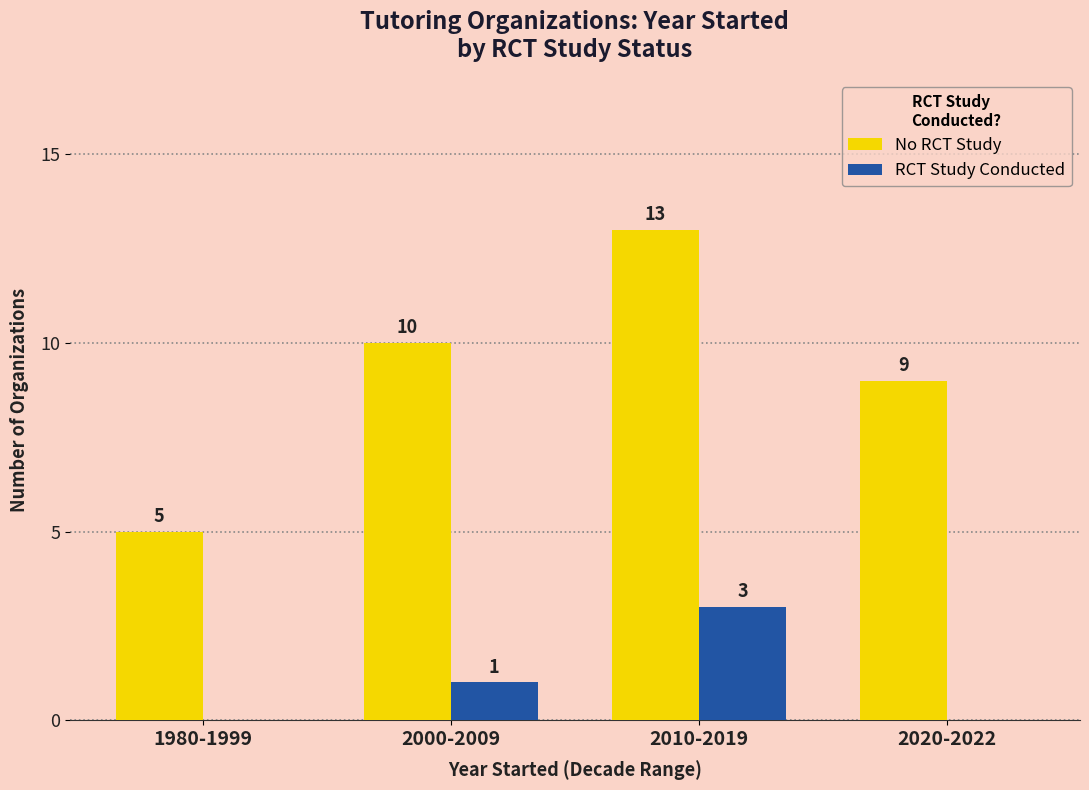

Is the value of No RCT Study at 2010-2019 greater than the value of RCT Study Conducted at 2020-2022?

Yes